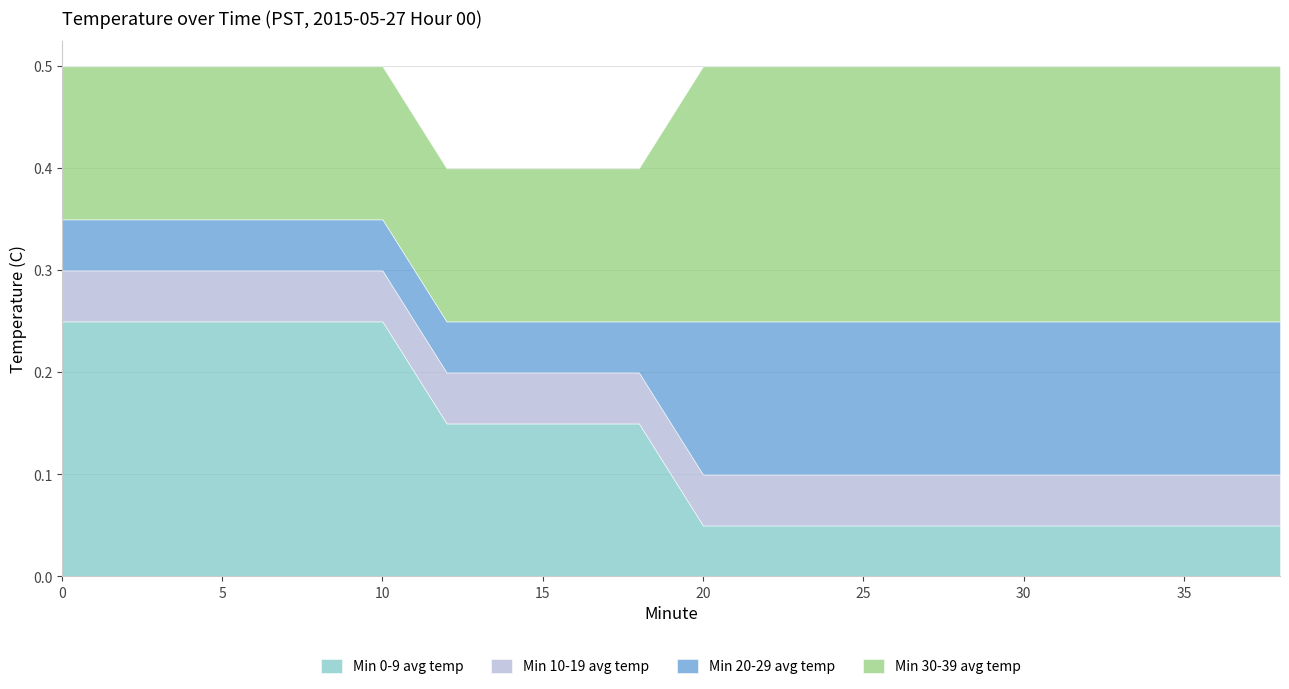

What are all the series names shown in the legend?

Min 0-9 avg temp, Min 10-19 avg temp, Min 20-29 avg temp, Min 30-39 avg temp